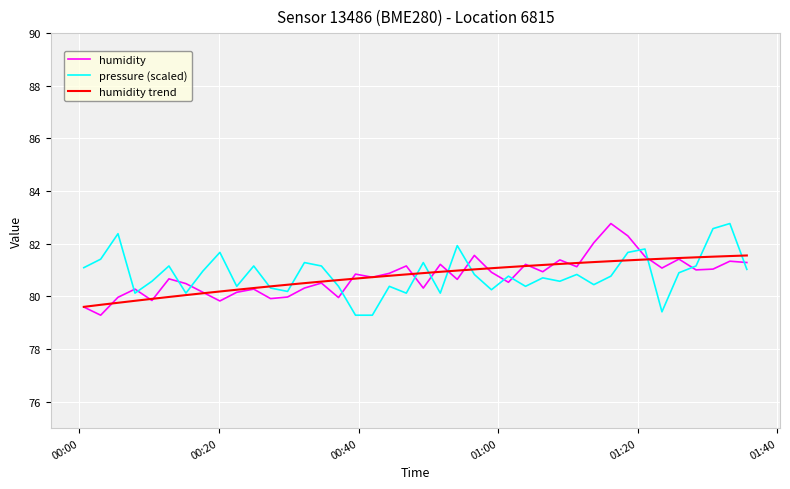

What is the maximum value shown in the chart?

82.8